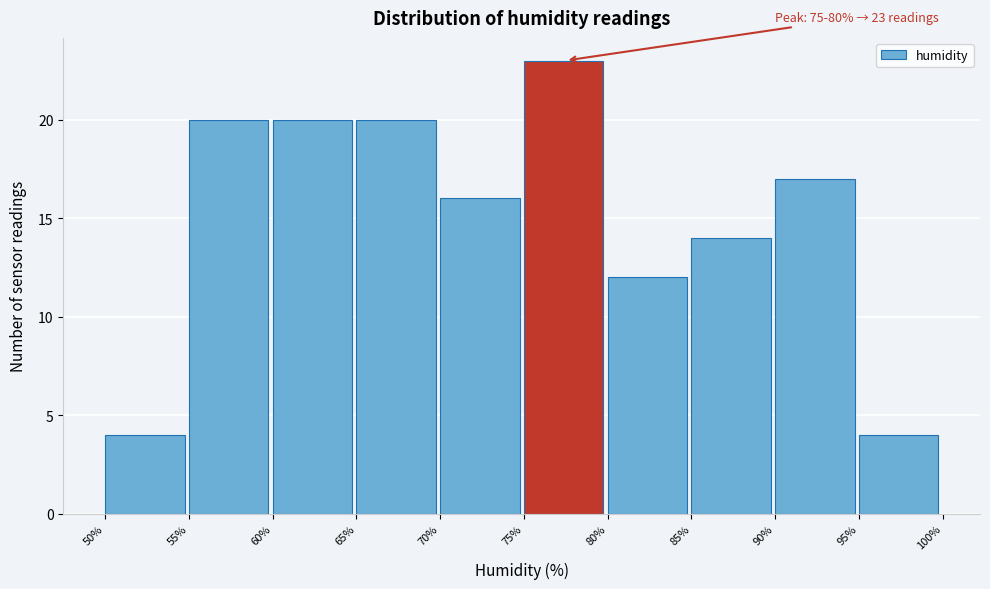

Which range on the x-axis has the tallest bar?

75% to 80%